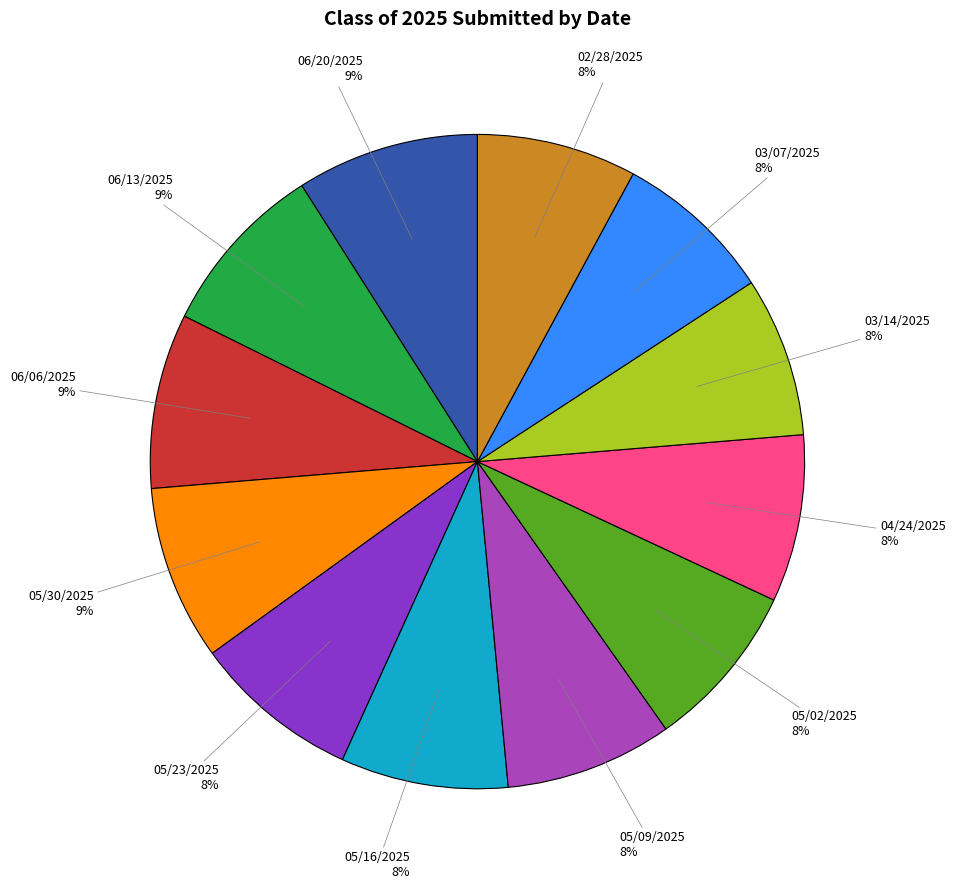

Is there any slice that represents more than half of the pie?

No